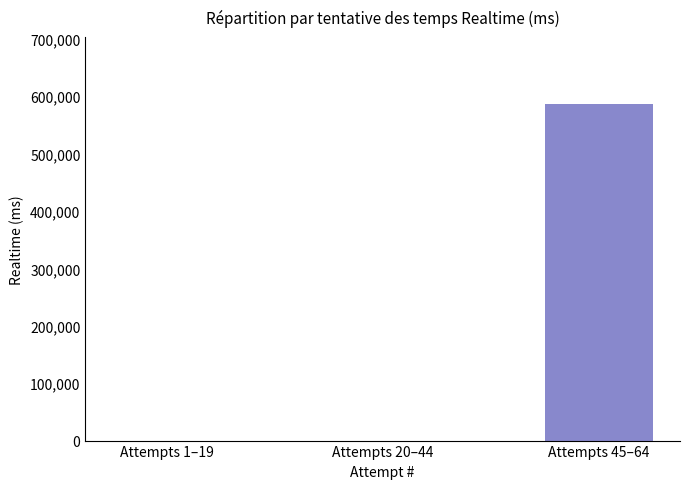

What is the difference between the values at Attempts 1–19 and Attempts 45–64?

585859